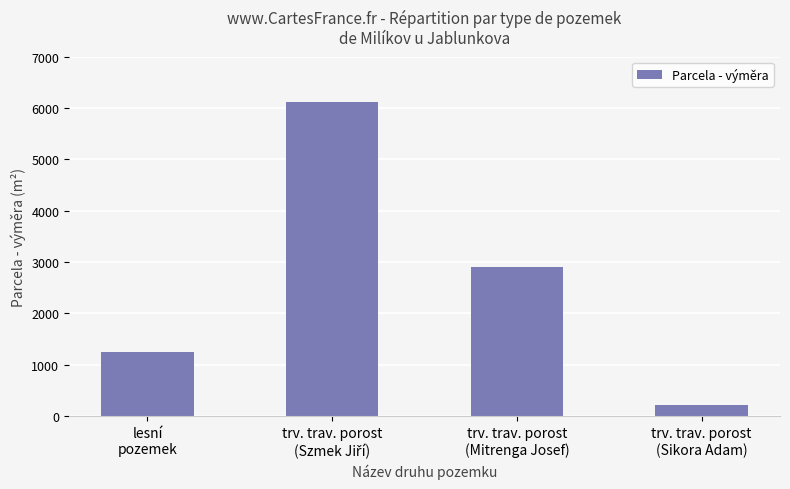

Where is the data nearest to the value 3171?

trv. trav. porost
(Mitrenga Josef)